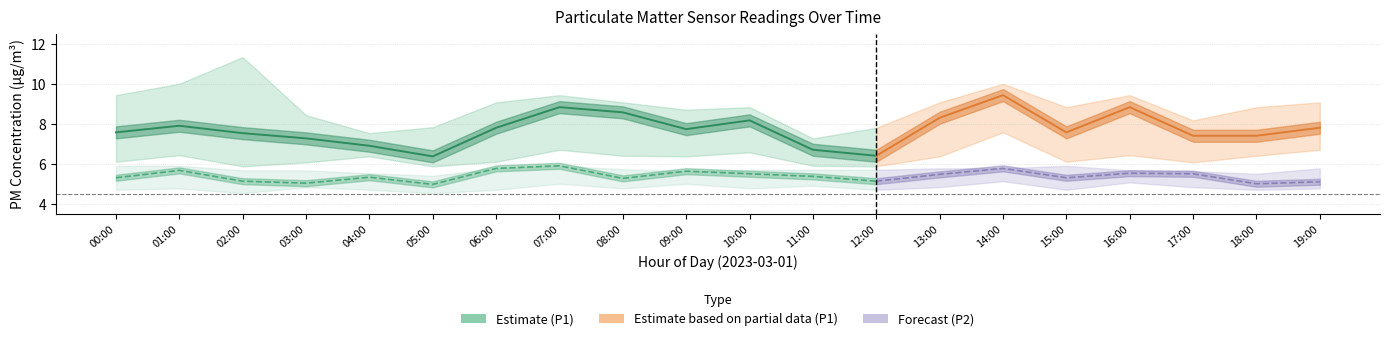

At which label is P2_lower closest to 4?

02:00